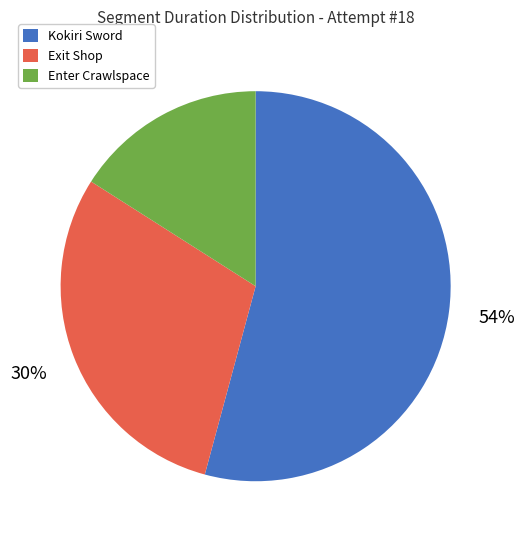

How many slices are in this pie chart?

3